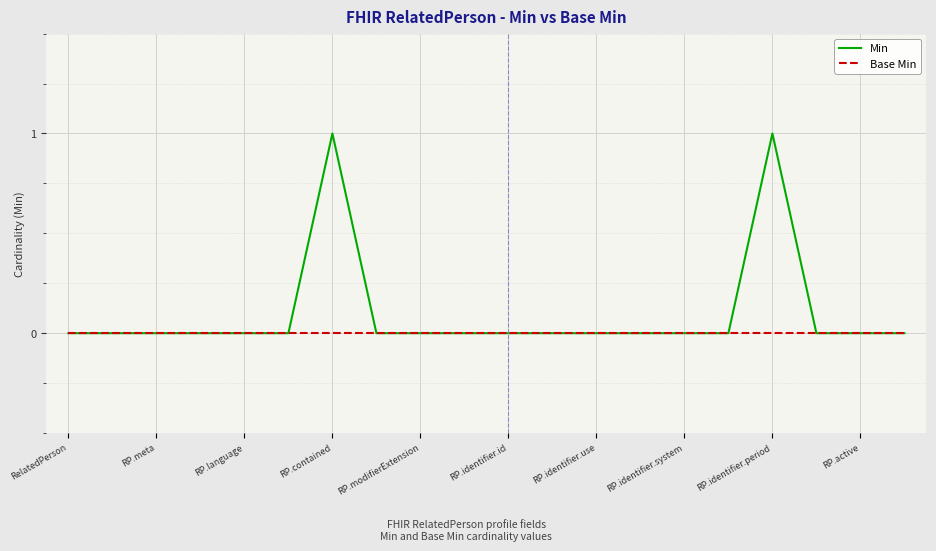

Rank the series by their average value, from highest to lowest.

Min, Base Min